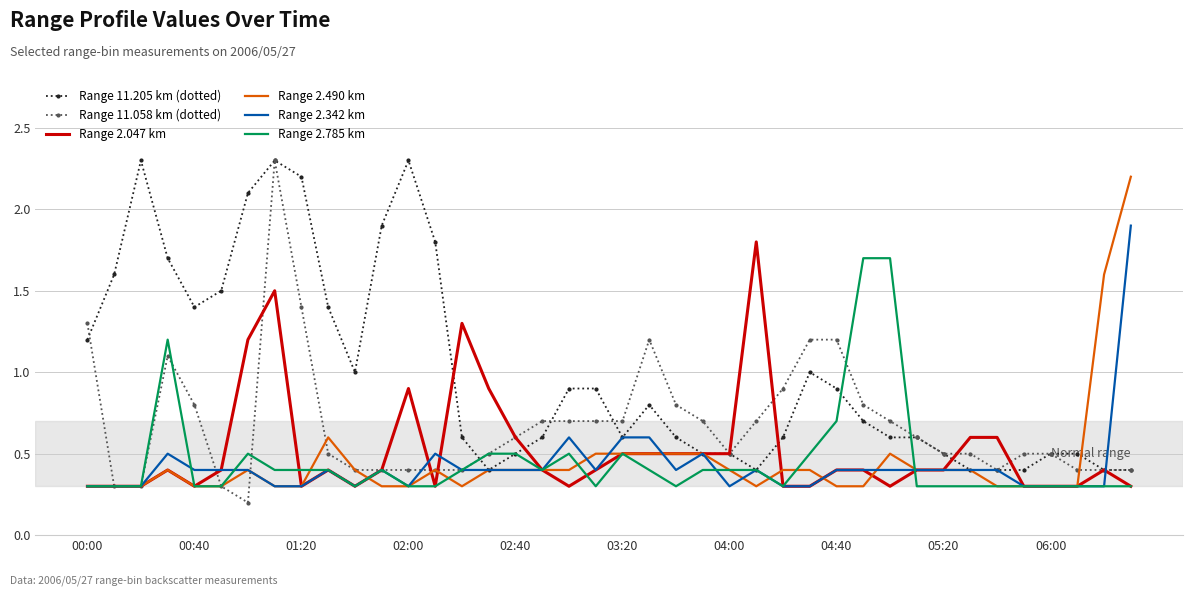

Which series has the largest total across all categories?

Range 11.205 km (dotted)